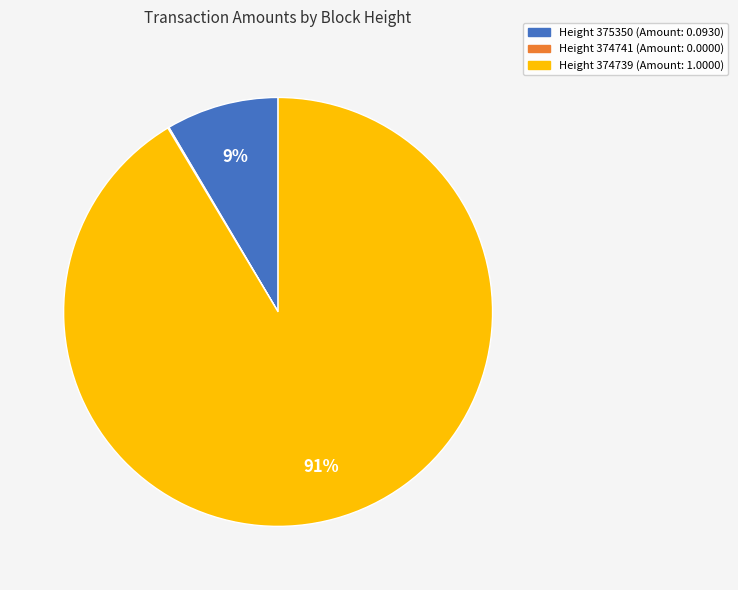

Is there any slice that represents more than half of the pie?

Yes